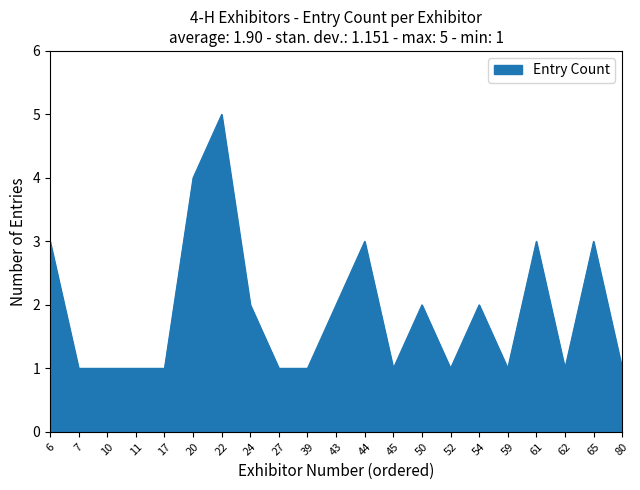

What is the sum of the values at 44 and 45?

4